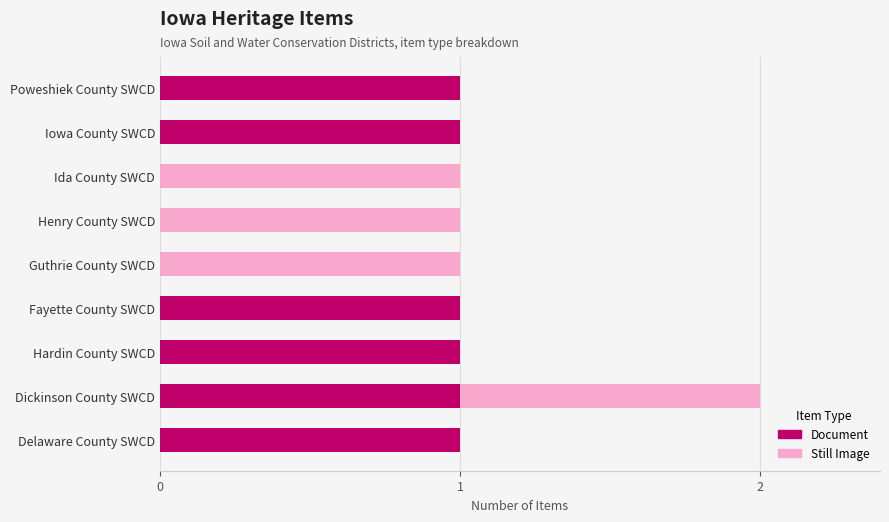

What are all the series names shown in the legend?

Document, Still Image